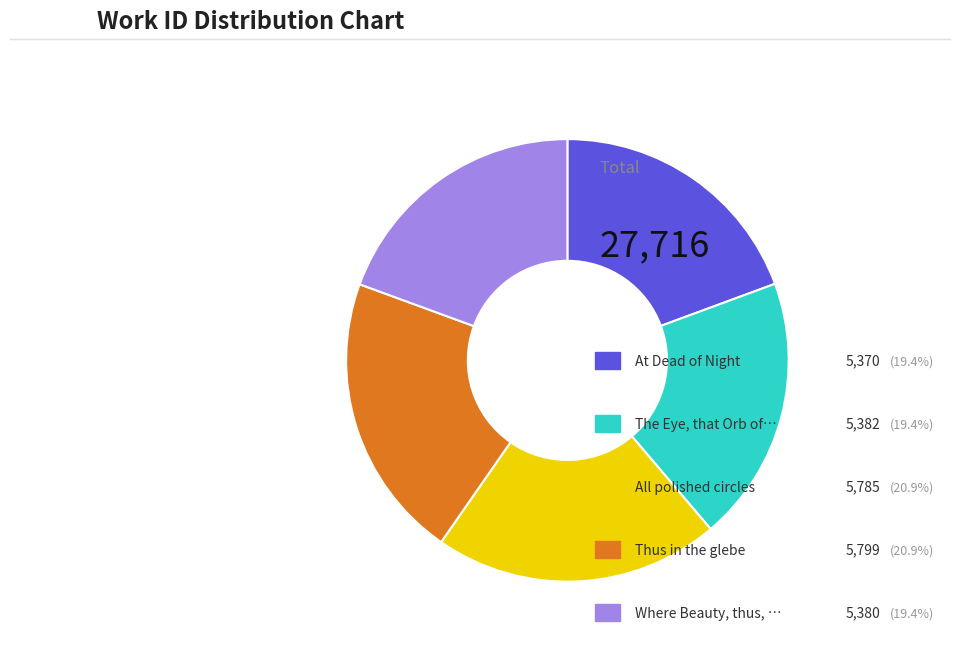

Does any single category account for the majority?

No